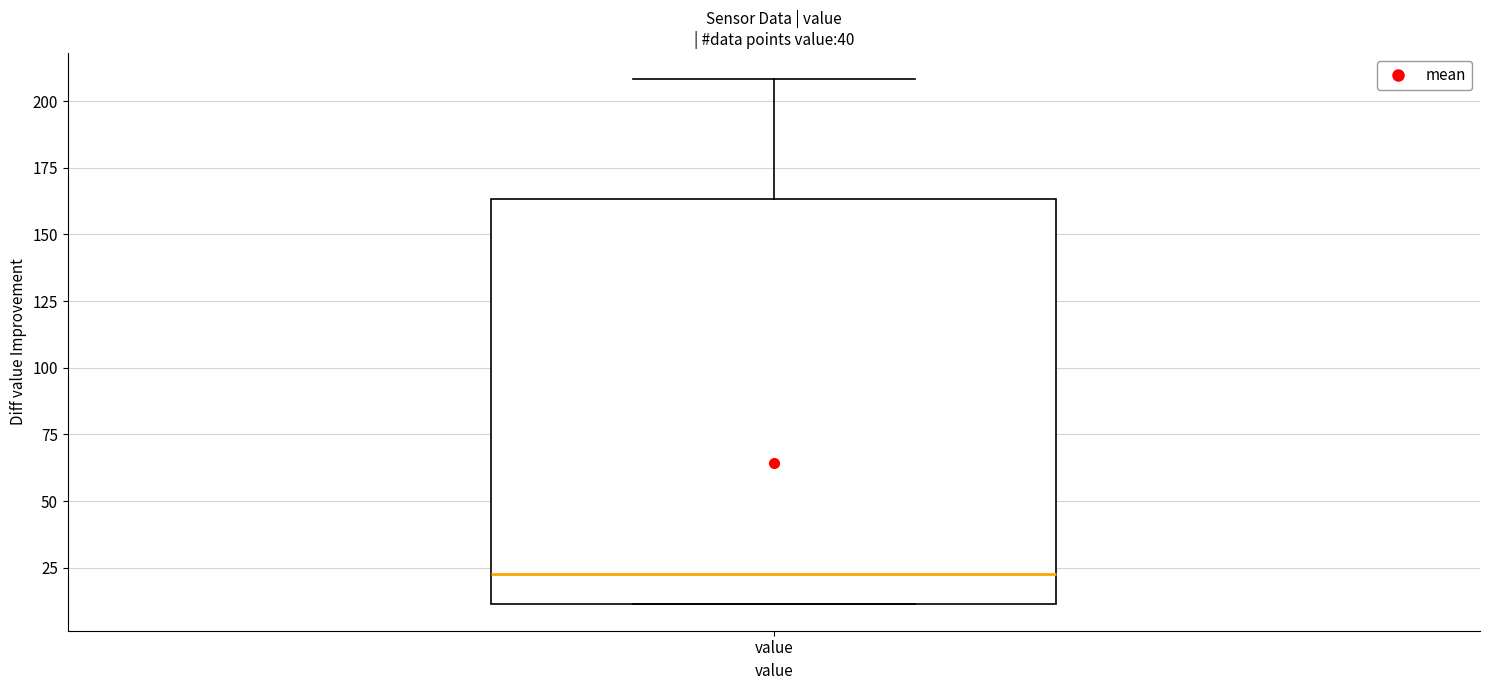

Transcribe this box plot: give where the median line is, the range the box spans, and where the two whiskers end, as read against the y-axis. The values are not printed on the chart, so give them approximately, as read against the axis.

median 25, box 10 to 165, whiskers 10 to 210